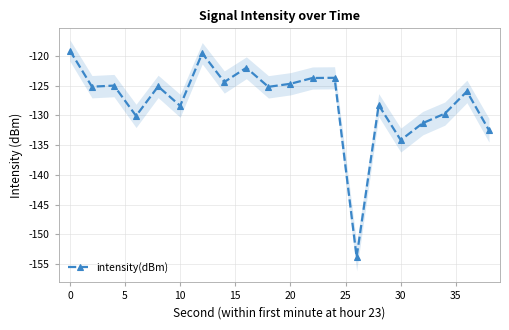

How many data points are above -125?

7